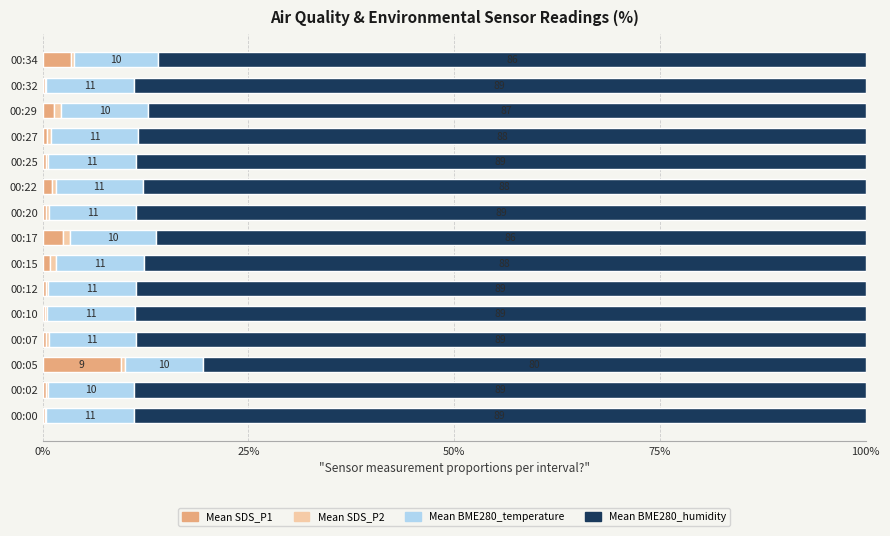

How many groups of bars are there?

15